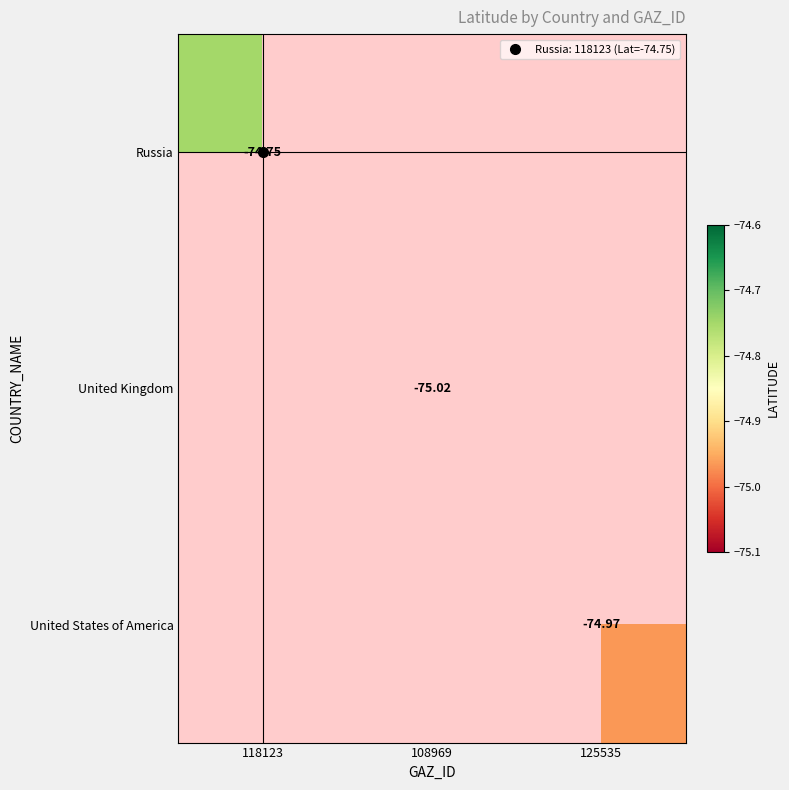

List the labels in order of United Kingdom value, smallest first.

118123, 108969, 125535